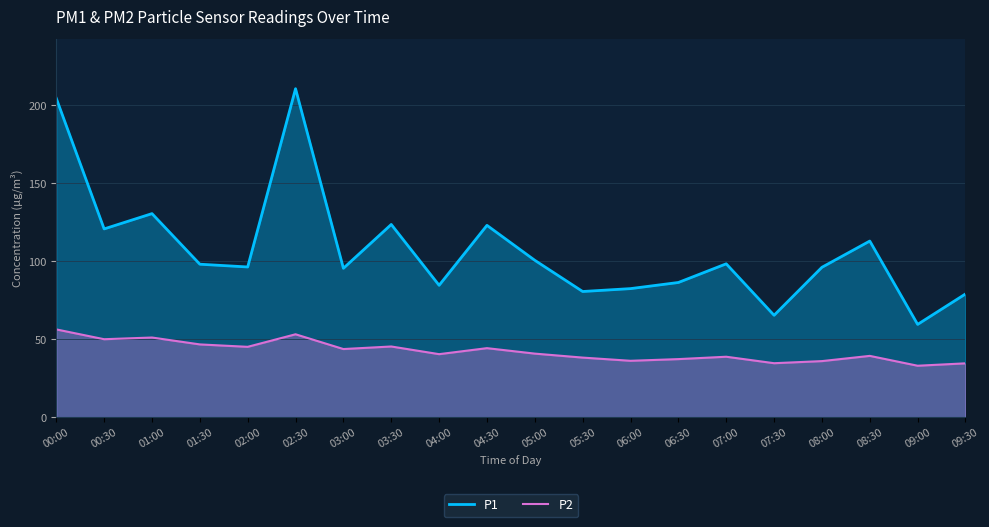

At how many categories does at least one series exceed 55?

20